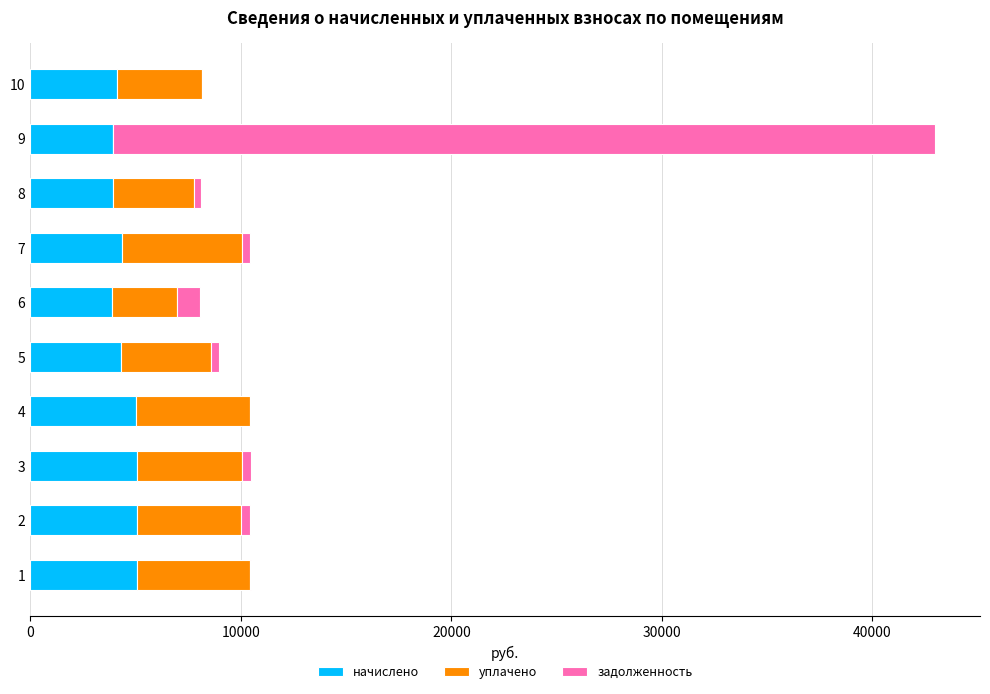

How many data points in начислено are above 4338?

5